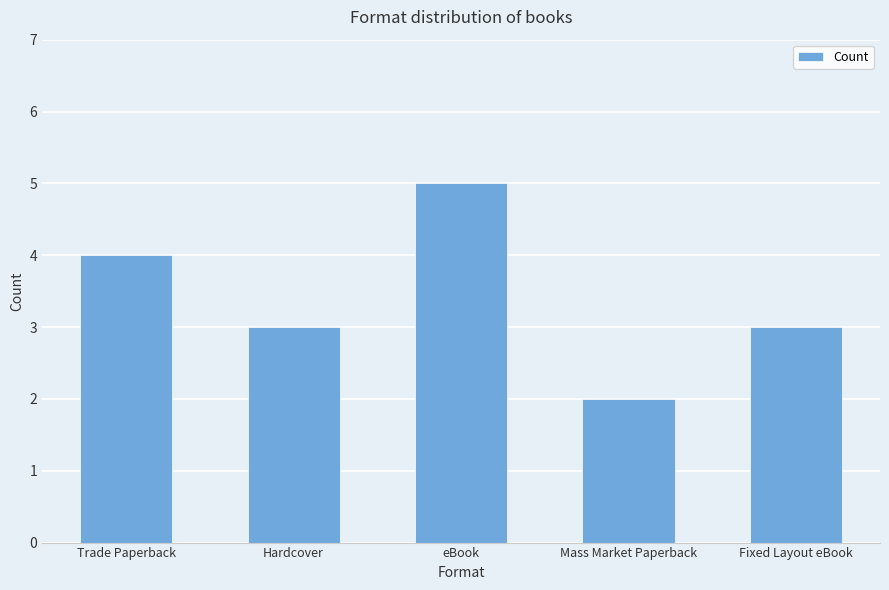

Reading left to right, extract all data points from this chart.

4	3	5	2	3